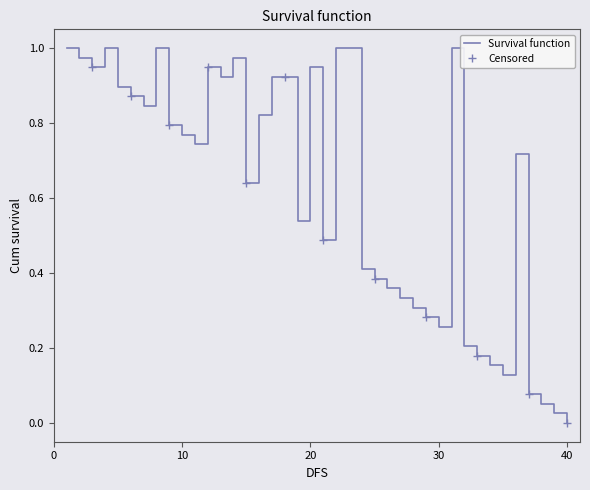

What is the maximum value shown in the chart?

1.0